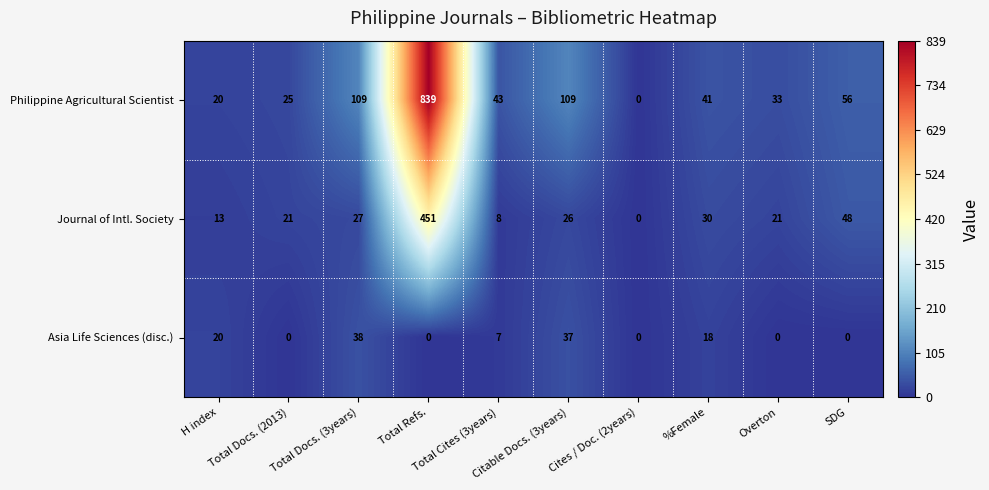

What is the sum of all Philippine Agricultural Scientist values?

1275